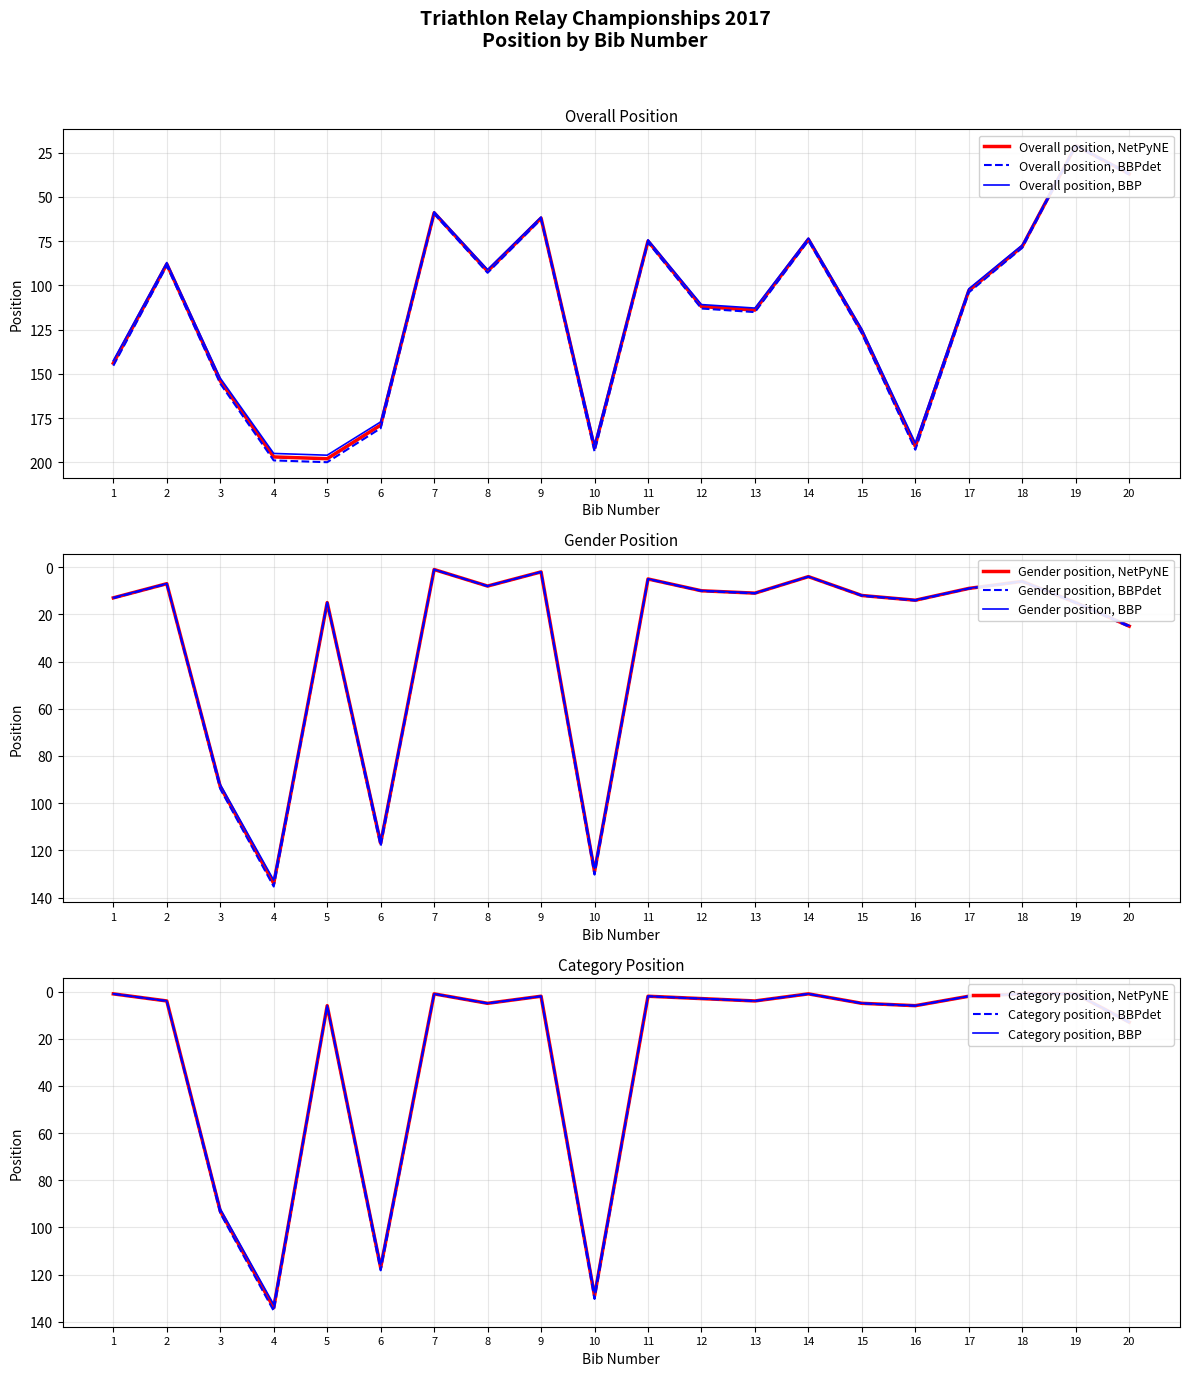

True or false: Category position has a value of 5 at 8.

True